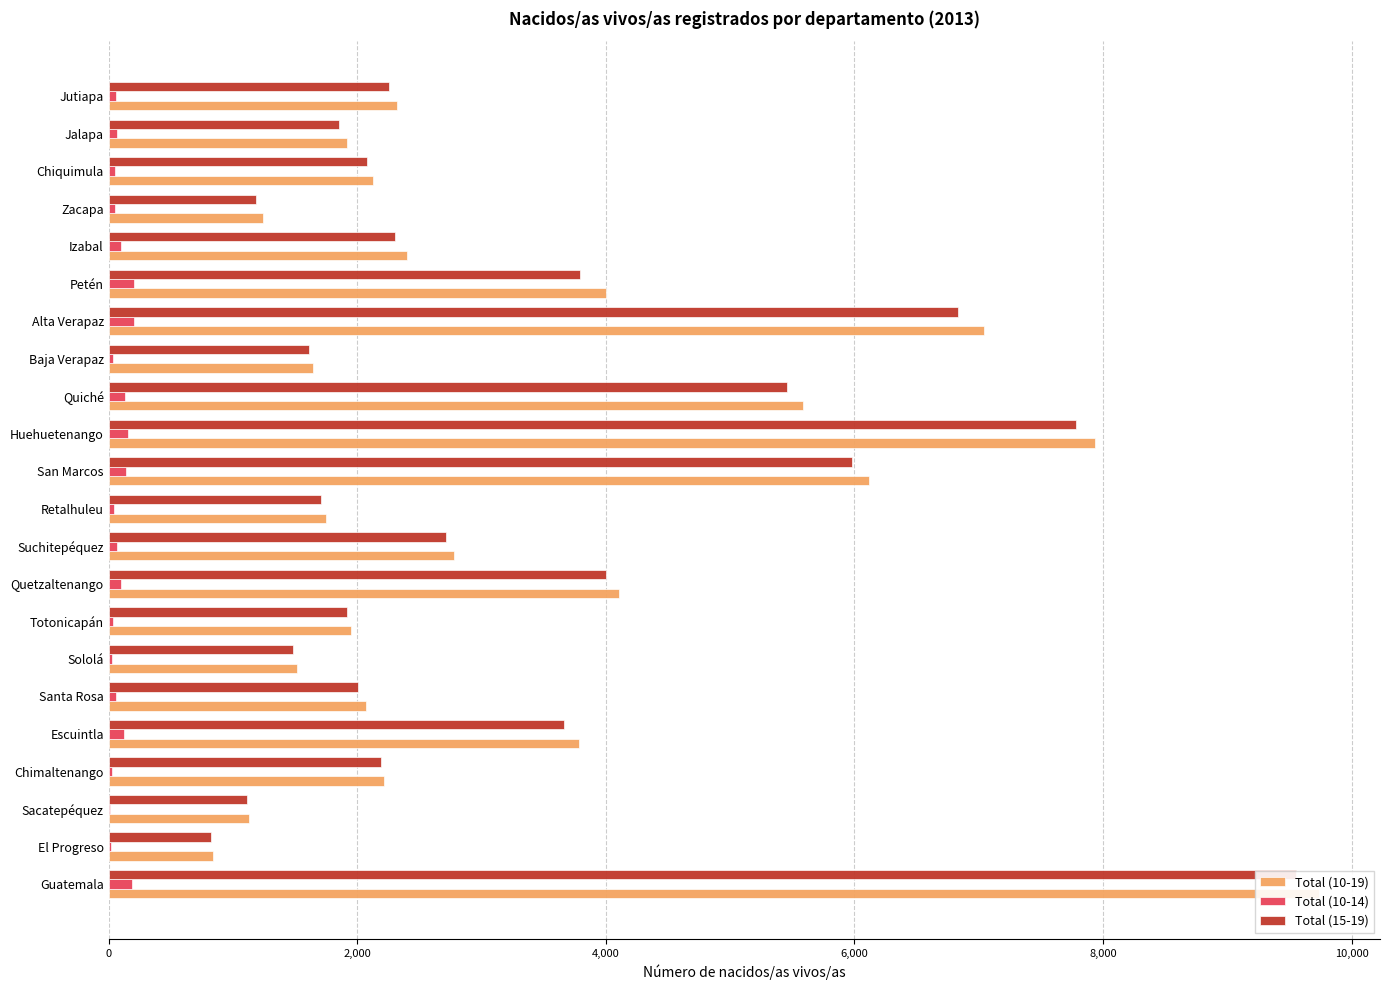

Rank the series by their maximum value, from lowest to highest.

Total (10-14), Total (15-19), Total (10-19)